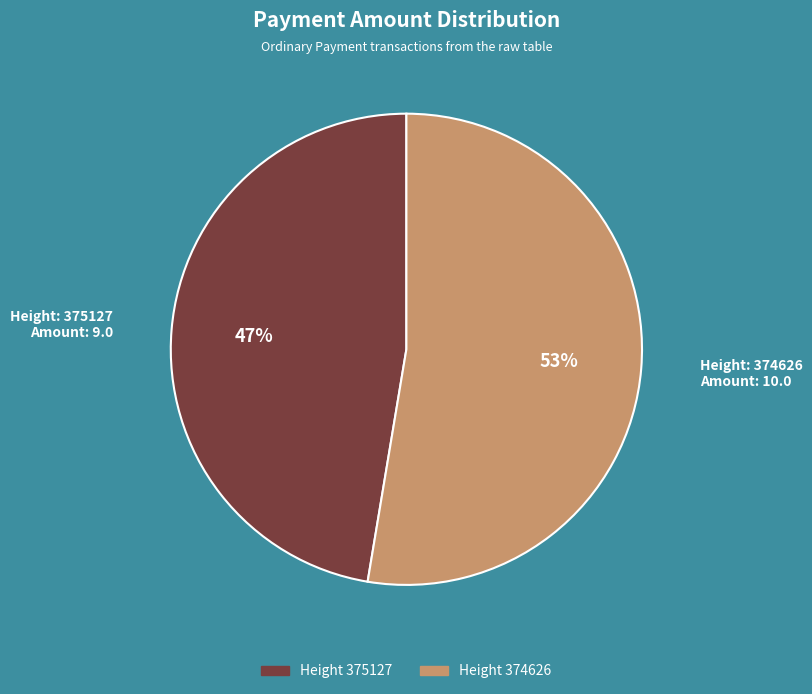

Is there a majority slice in this chart?

Yes